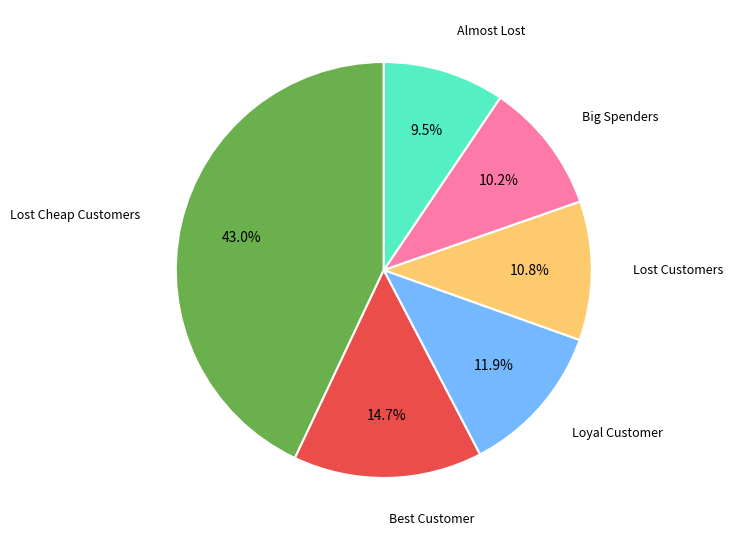

Is there any slice that represents more than half of the pie?

No